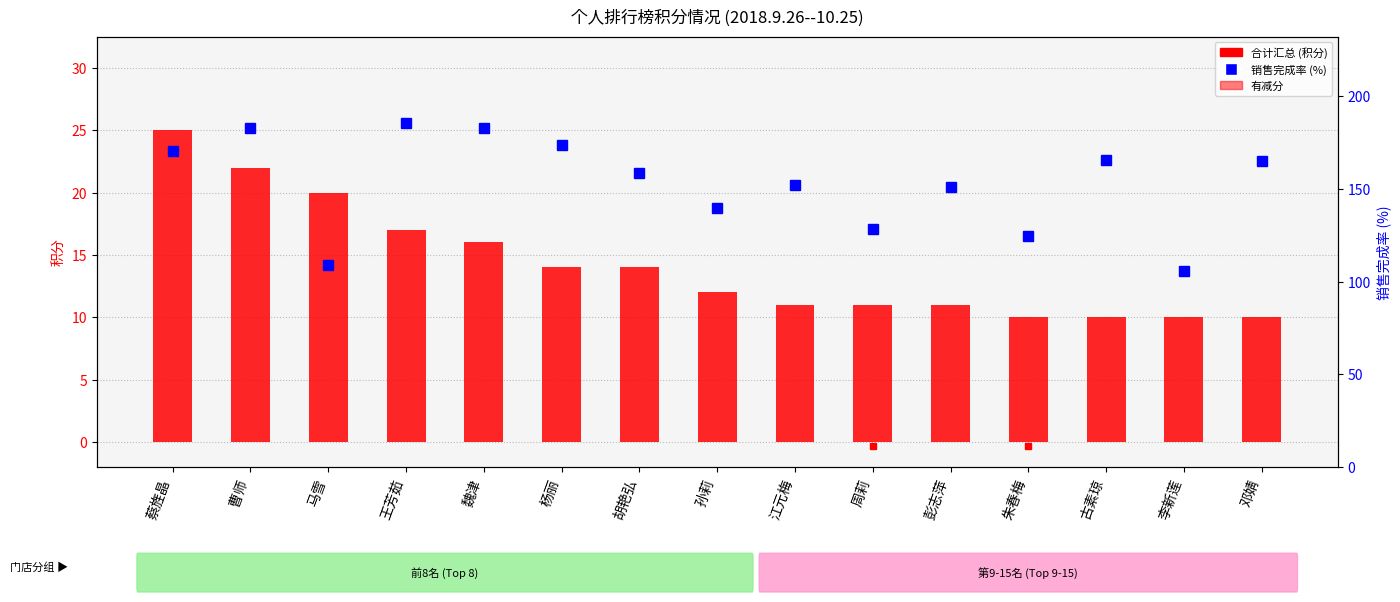

Does the chart contain any negative values?

No